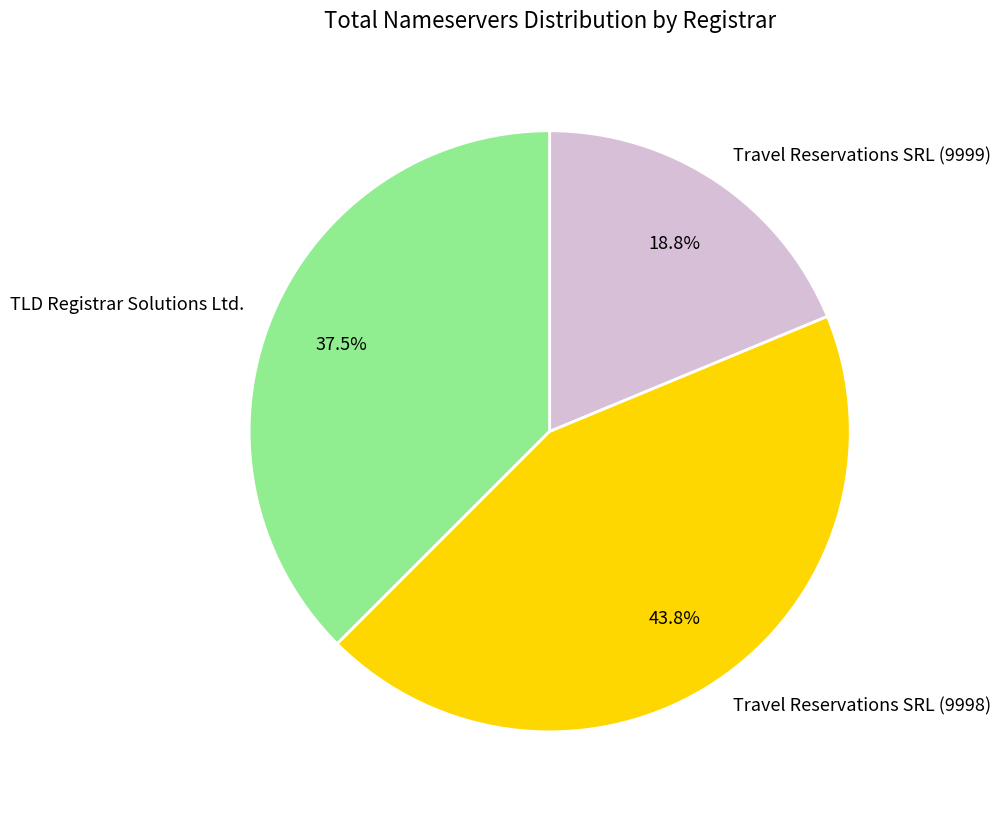

What is the ratio of the value at Travel Reservations SRL (9998) to the value at Travel Reservations SRL (9999)?

2.3